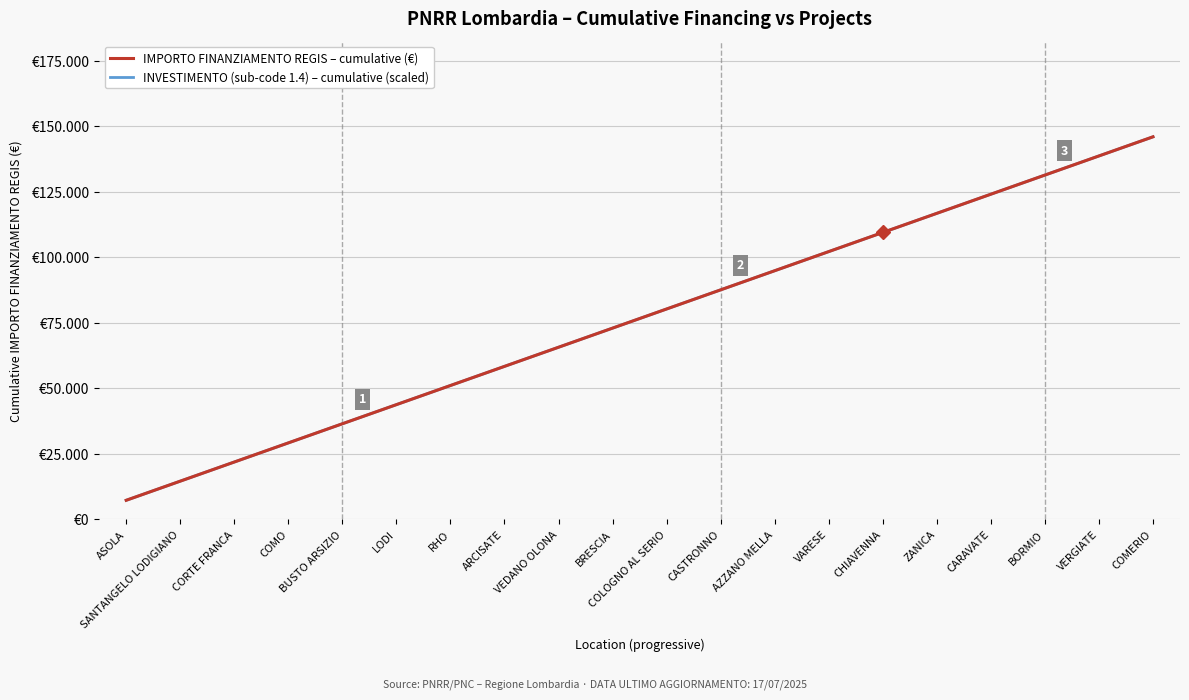

What is the total value across all series at CORTE FRANCA?

43806.0